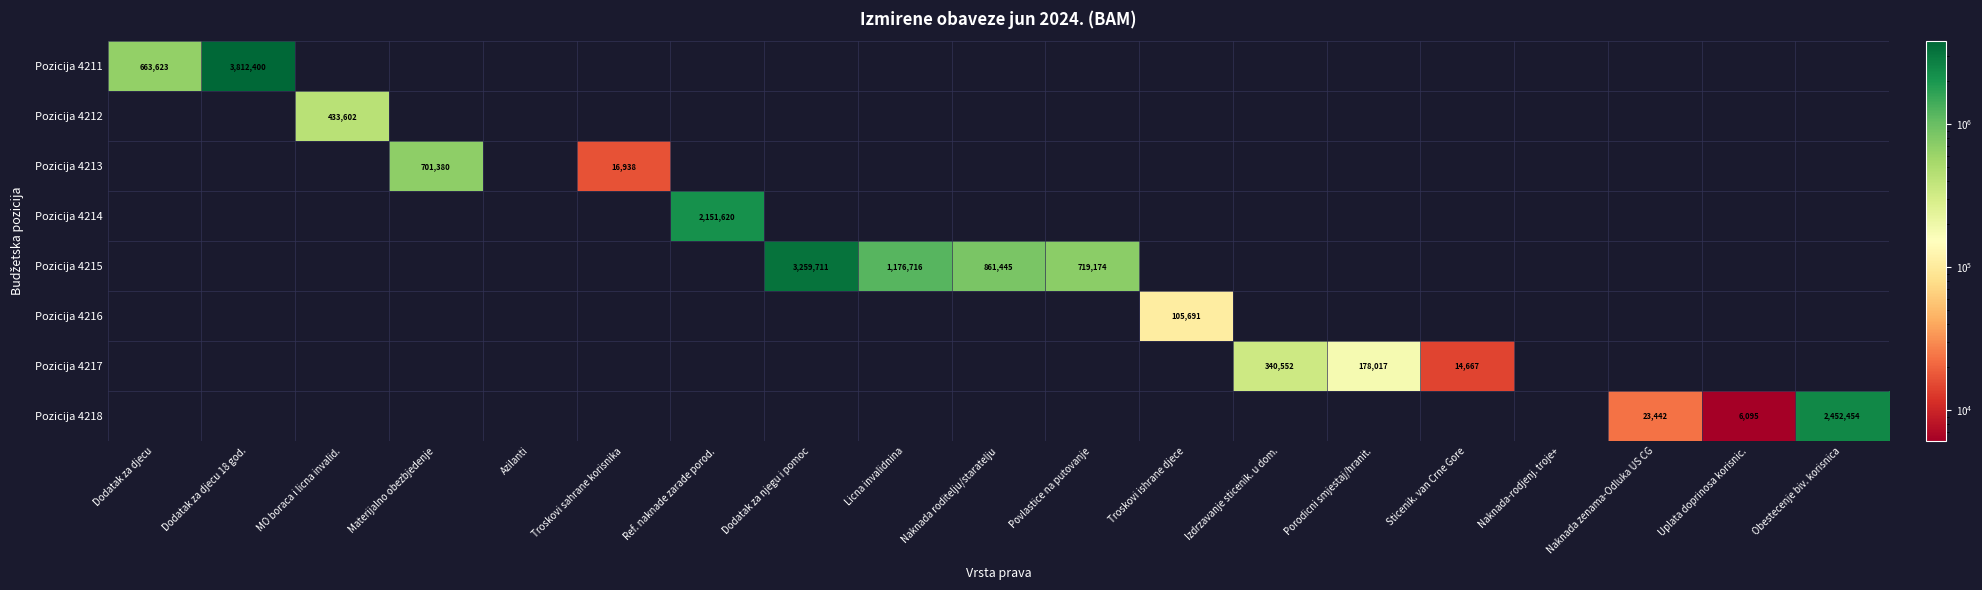

What is the total value across all series at Materijalno obezbjedenje?

701379.8